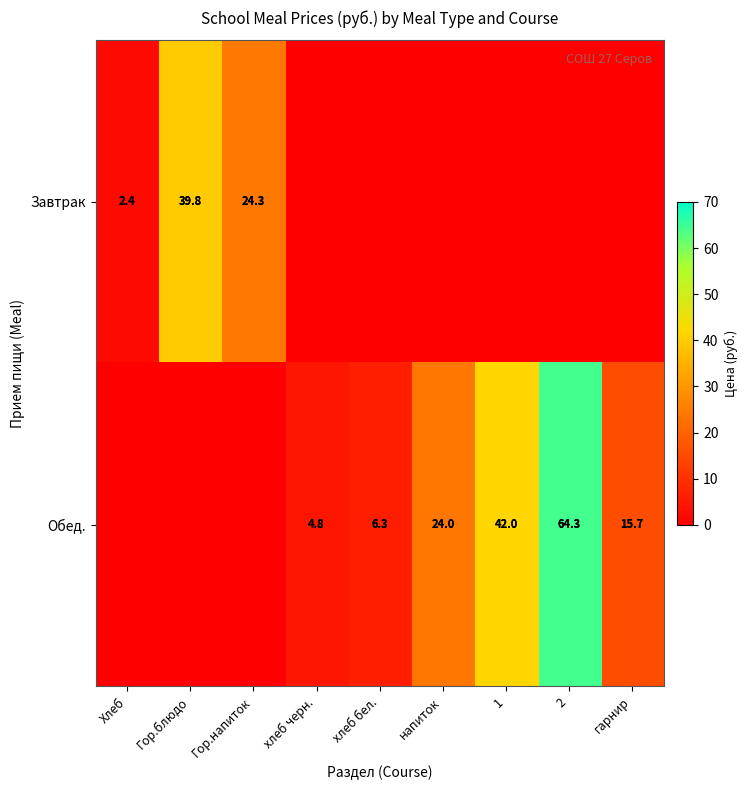

Between Хлеб and Гор.блюдо, which is larger?

Гор.блюдо